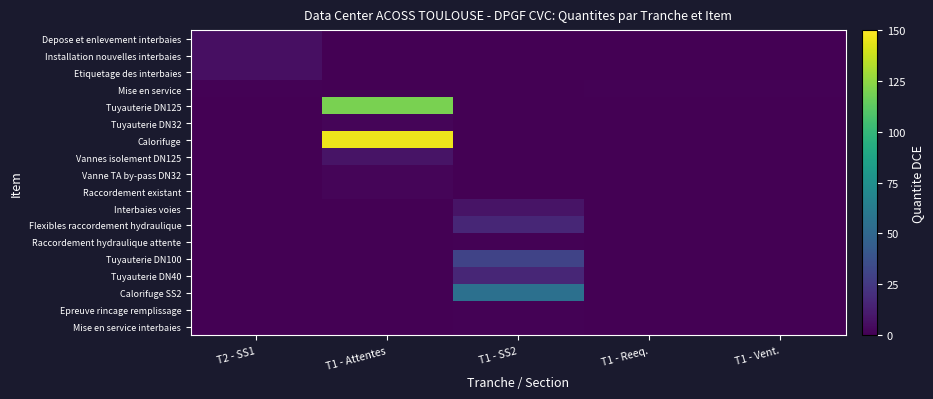

Reading left to right, what are all the values shown in this chart?

Depose et enlevement interbaies: T2 - SS1=6.0	T1 - Attentes=0.0	T1 - SS2=0.0	T1 - Reeq.=0.0	T1 - Vent.=0.0
Installation nouvelles interbaies: T2 - SS1=6.0	T1 - Attentes=0.0	T1 - SS2=0.0	T1 - Reeq.=0.0	T1 - Vent.=0.0
Etiquetage des interbaies: T2 - SS1=6.0	T1 - Attentes=0.0	T1 - SS2=0.0	T1 - Reeq.=0.0	T1 - Vent.=0.0
Mise en service: T2 - SS1=1.0	T1 - Attentes=0.0	T1 - SS2=0.0	T1 - Reeq.=1.0	T1 - Vent.=1.0
Tuyauterie DN125: T2 - SS1=0.0	T1 - Attentes=120.0	T1 - SS2=0.0	T1 - Reeq.=0.0	T1 - Vent.=0.0
Tuyauterie DN32: T2 - SS1=0.0	T1 - Attentes=2.0	T1 - SS2=0.0	T1 - Reeq.=0.0	T1 - Vent.=0.0
Calorifuge: T2 - SS1=0.0	T1 - Attentes=146.4	T1 - SS2=0.0	T1 - Reeq.=0.0	T1 - Vent.=0.0
Vannes isolement DN125: T2 - SS1=0.0	T1 - Attentes=8.0	T1 - SS2=0.0	T1 - Reeq.=0.0	T1 - Vent.=0.0
Vanne TA by-pass DN32: T2 - SS1=0.0	T1 - Attentes=2.0	T1 - SS2=0.0	T1 - Reeq.=0.0	T1 - Vent.=0.0
Raccordement existant: T2 - SS1=0.0	T1 - Attentes=2.0	T1 - SS2=0.0	T1 - Reeq.=0.0	T1 - Vent.=0.0
Interbaies voies: T2 - SS1=0.0	T1 - Attentes=0.0	T1 - SS2=8.0	T1 - Reeq.=0.0	T1 - Vent.=0.0
Flexibles raccordement hydraulique: T2 - SS1=0.0	T1 - Attentes=0.0	T1 - SS2=16.0	T1 - Reeq.=0.0	T1 - Vent.=0.0
Raccordement hydraulique attente: T2 - SS1=0.0	T1 - Attentes=0.0	T1 - SS2=1.0	T1 - Reeq.=0.0	T1 - Vent.=0.0
Tuyauterie DN100: T2 - SS1=0.0	T1 - Attentes=0.0	T1 - SS2=30.0	T1 - Reeq.=0.0	T1 - Vent.=0.0
Tuyauterie DN40: T2 - SS1=0.0	T1 - Attentes=0.0	T1 - SS2=16.0	T1 - Reeq.=0.0	T1 - Vent.=0.0
Calorifuge SS2: T2 - SS1=0.0	T1 - Attentes=0.0	T1 - SS2=55.2	T1 - Reeq.=0.0	T1 - Vent.=0.0
Epreuve rincage remplissage: T2 - SS1=0.0	T1 - Attentes=0.0	T1 - SS2=1.0	T1 - Reeq.=0.0	T1 - Vent.=0.0
Mise en service interbaies: T2 - SS1=0.0	T1 - Attentes=0.0	T1 - SS2=1.0	T1 - Reeq.=0.0	T1 - Vent.=0.0